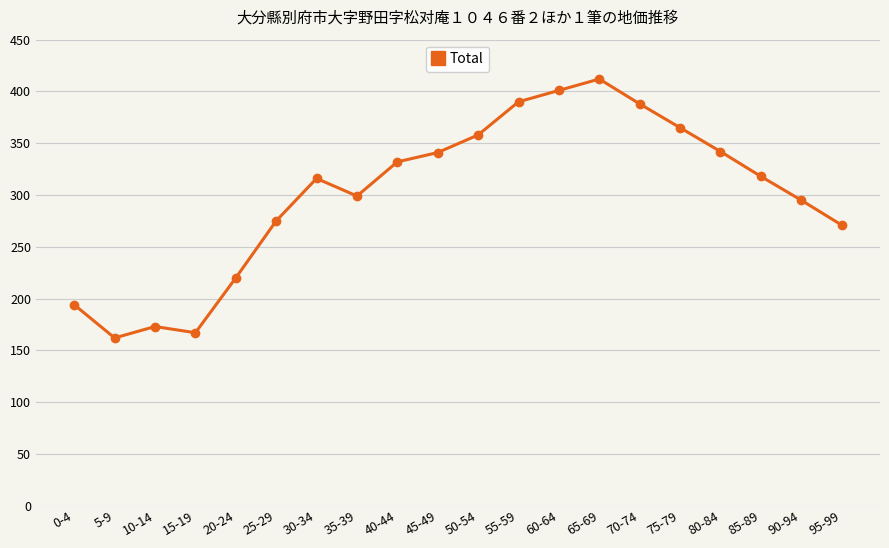

Is it true that the value at 65-69 is 278?

False